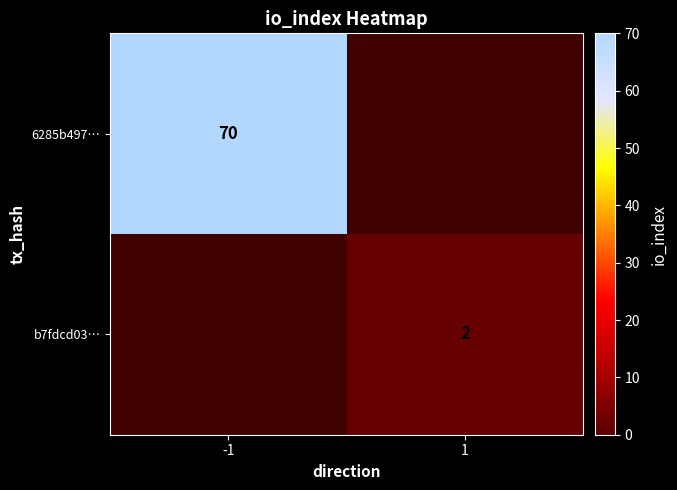

The value of b7fdcd03… at 1 is 2. True or false?

True